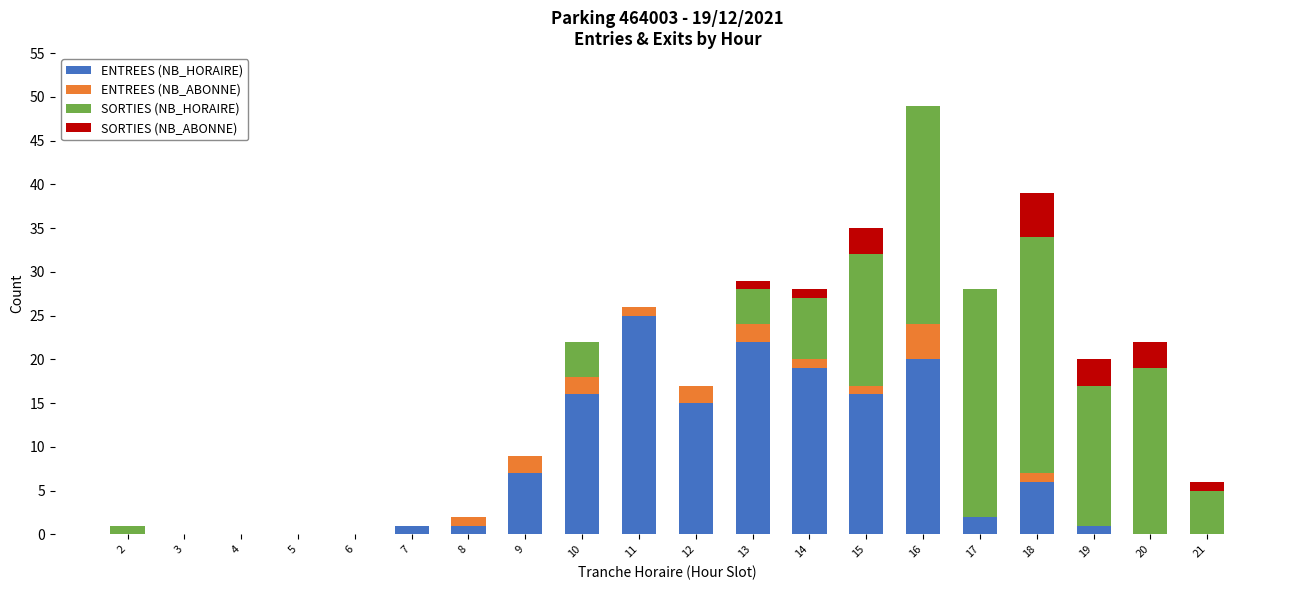

What are all the series names shown in the legend?

ENTREES (NB_HORAIRE), ENTREES (NB_ABONNE), SORTIES (NB_HORAIRE), SORTIES (NB_ABONNE)